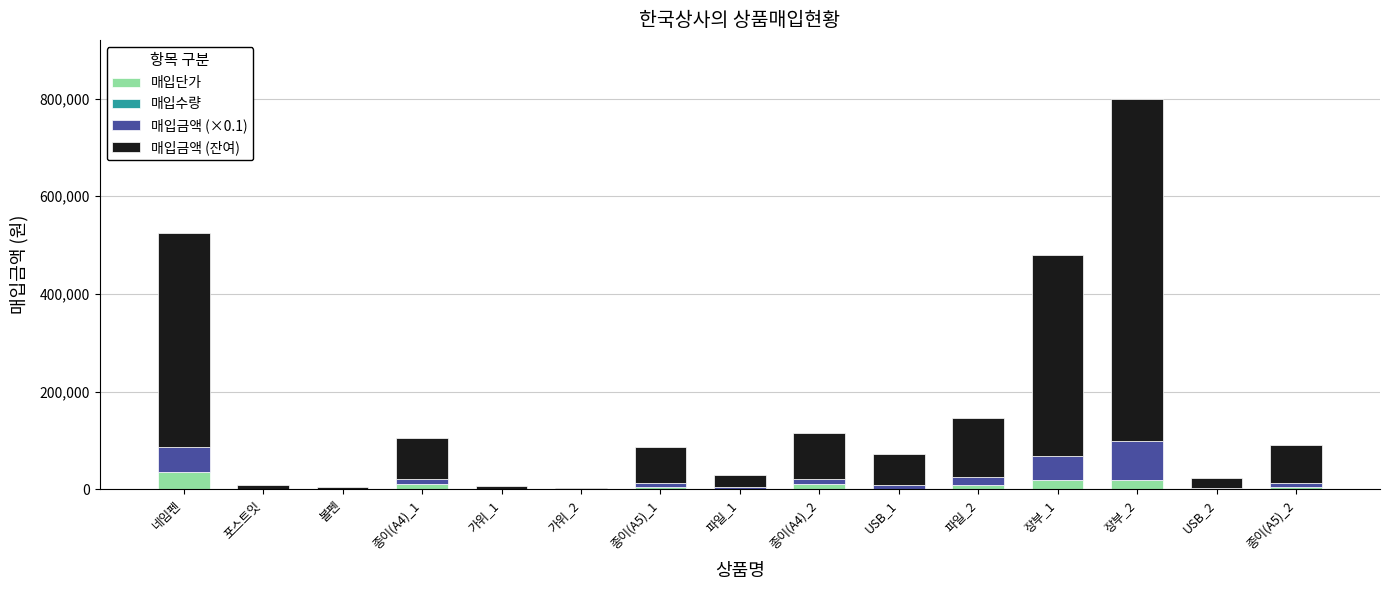

What is the maximum value for 매입단가?

35000